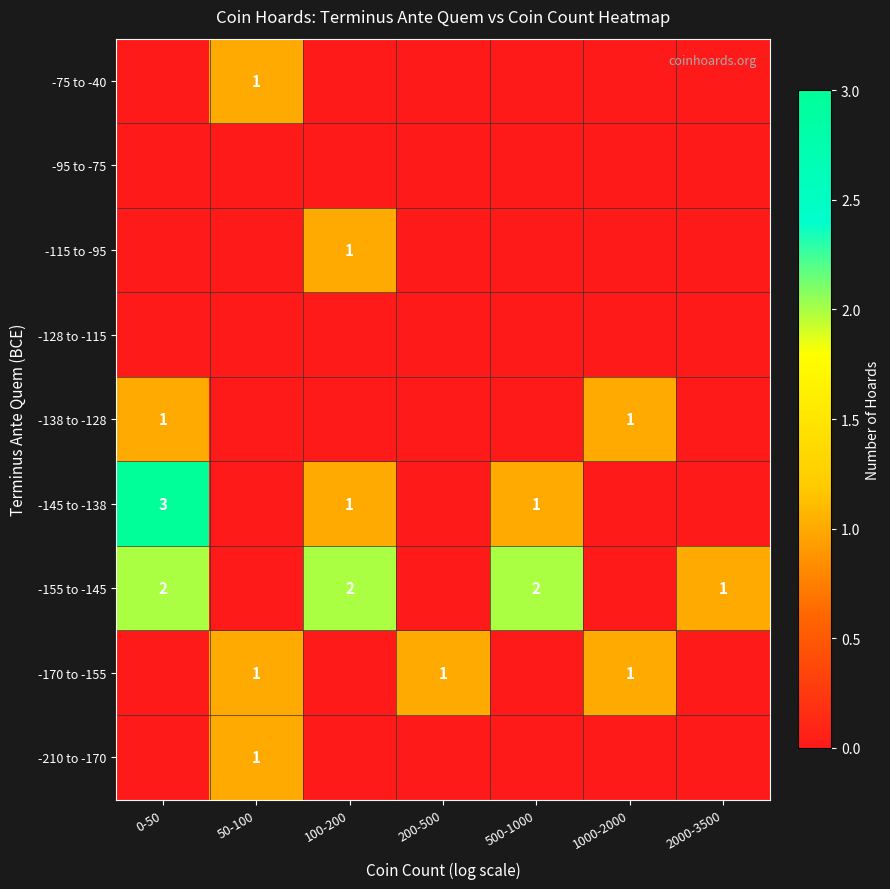

Rank the categories by -210 to -170 value from highest to lowest.

50-100, 0-50, 100-200, 200-500, 500-1000, 1000-2000, 2000-3500